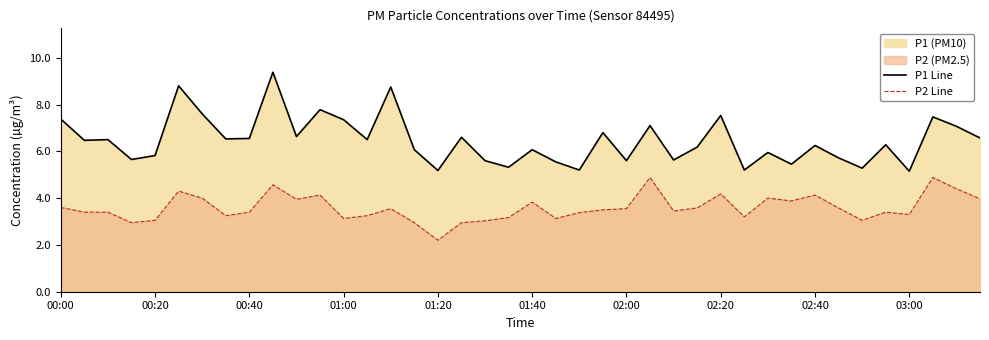

At which label does P1 Line first exceed 6?

00:00